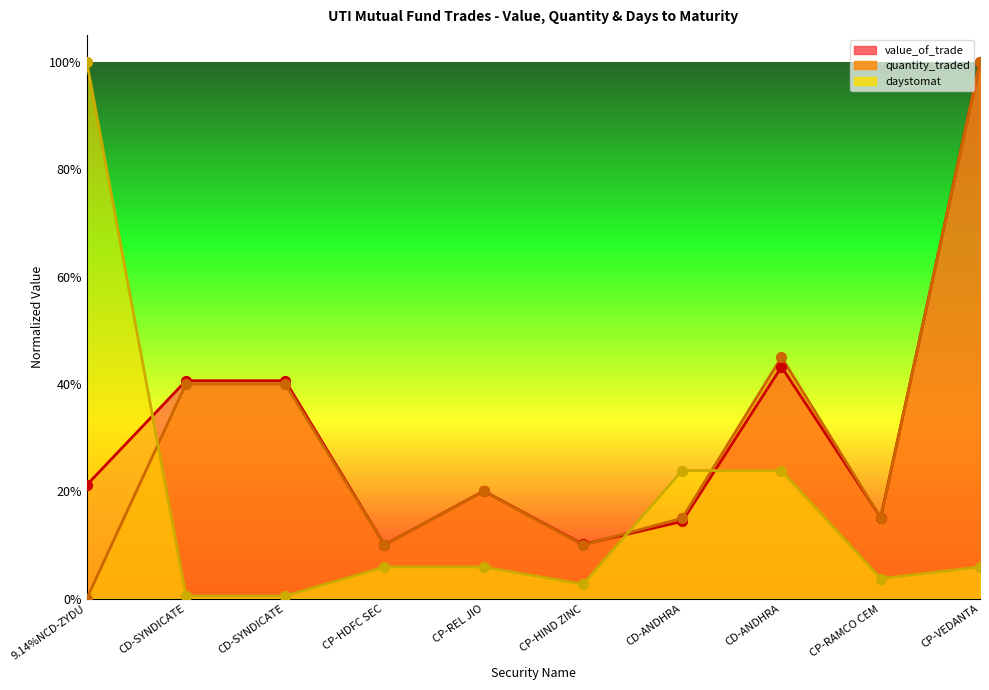

Which series has the widest spread of Y values?

quantity_traded